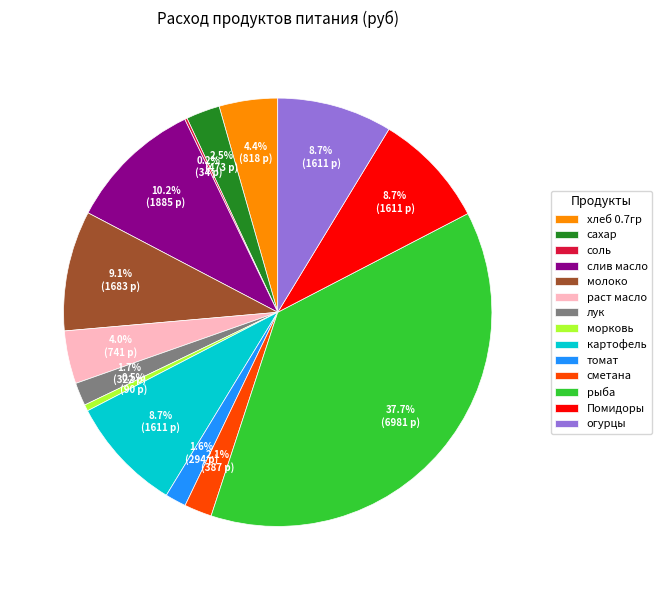

Which has a higher value, сахар or слив масло?

слив масло